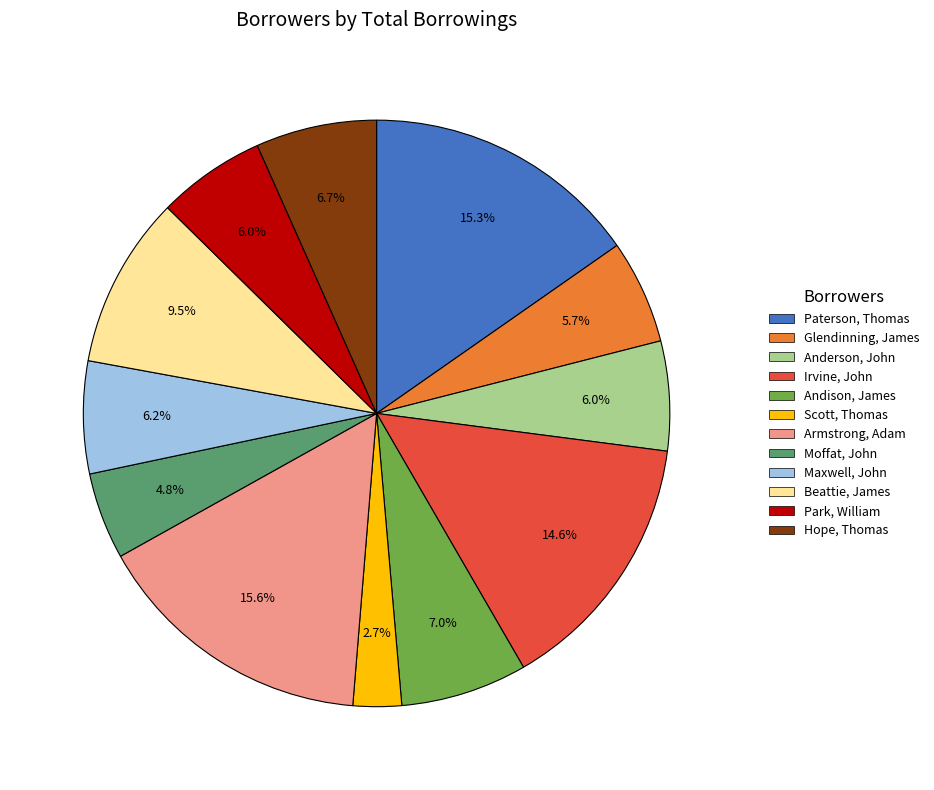

To the nearest percent, what percentage of the pie is Glendinning, James?

6%